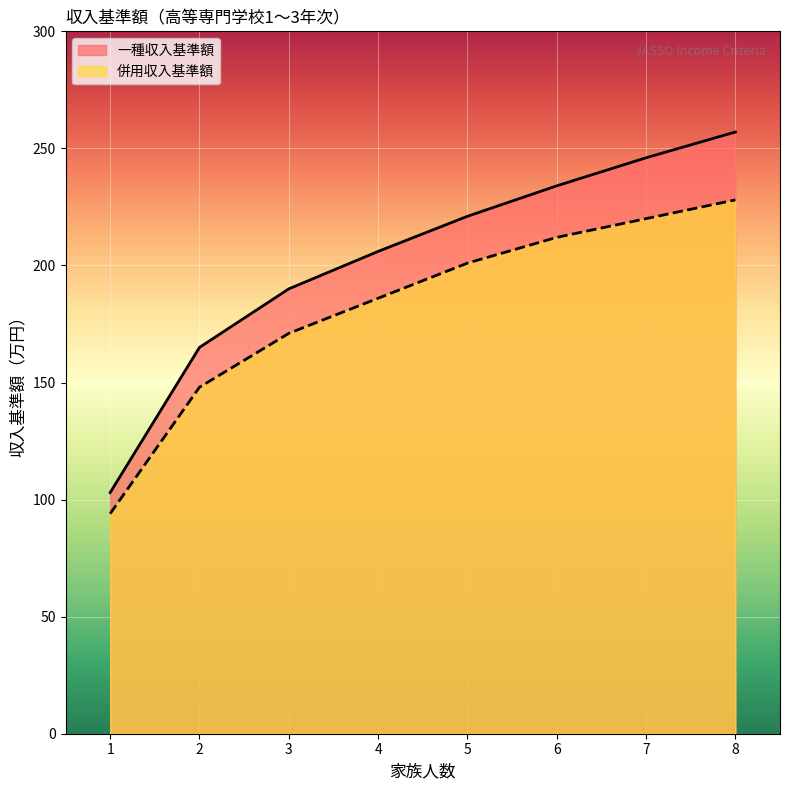

Reading right to left, extract all data points from this chart.

一種収入基準額: 257	246	234	221	206	190	165	103
併用収入基準額: 228	220	212	201	186	171	148	94